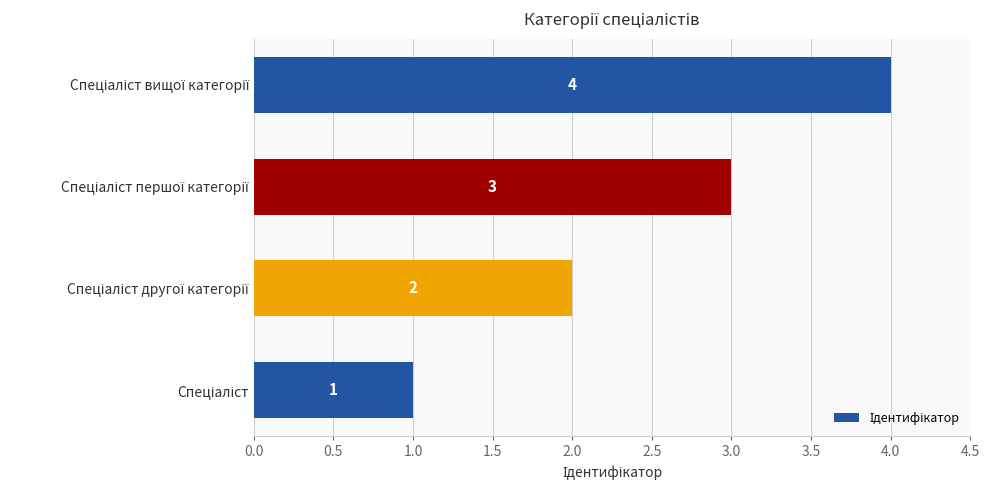

What is the sum of all values?

10